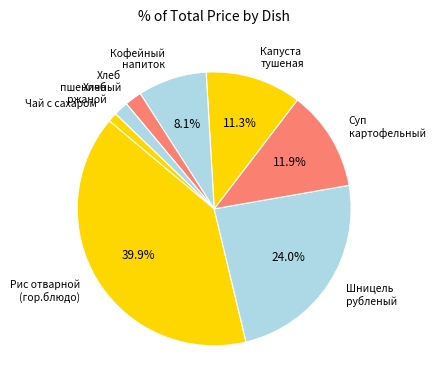

Between Капуста тушеная and Рис отварной (гор.блюдо), which is larger?

Рис отварной (гор.блюдо)